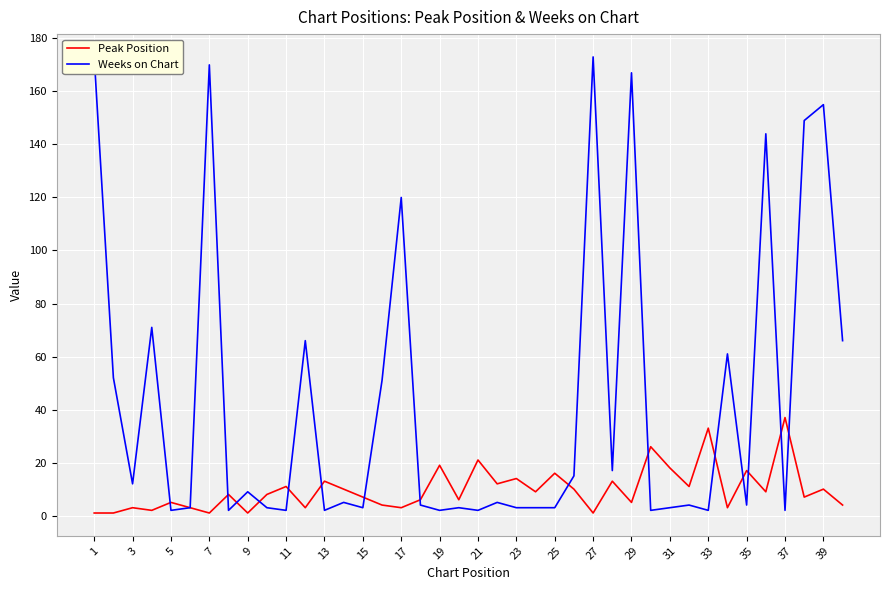

List the series in order of their peak value, lowest first.

Peak Position, Weeks on Chart